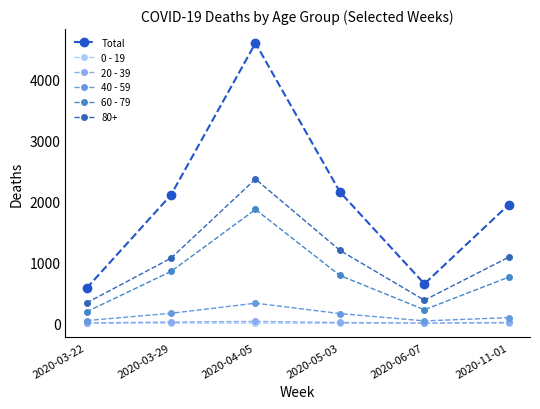

What is the maximum value for 60 - 79?

1864